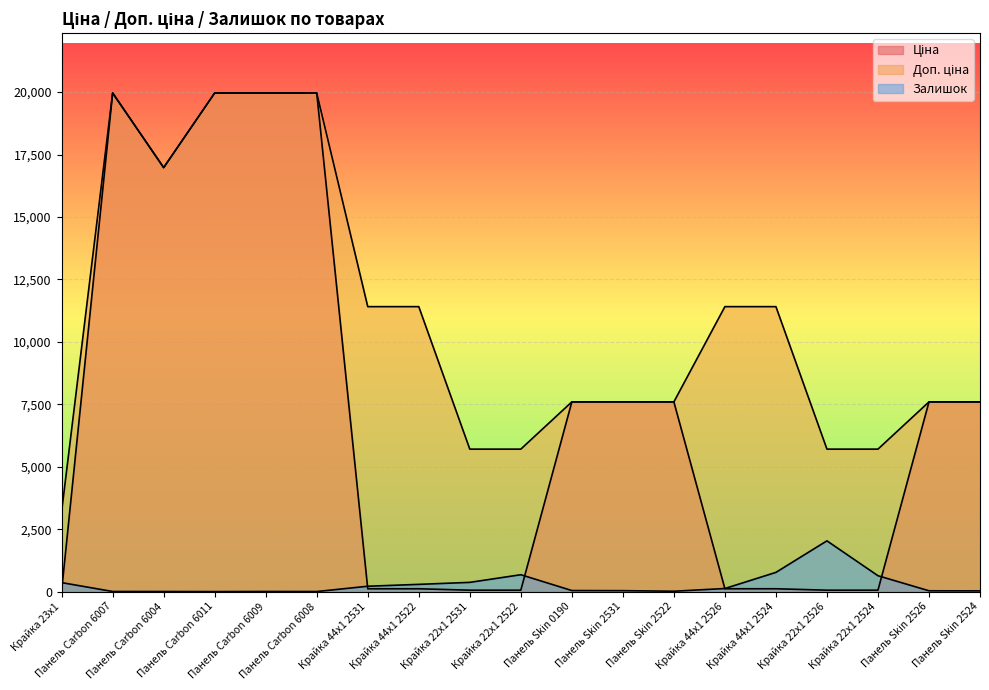

What is the lowest value of the Залишок series?

1.0